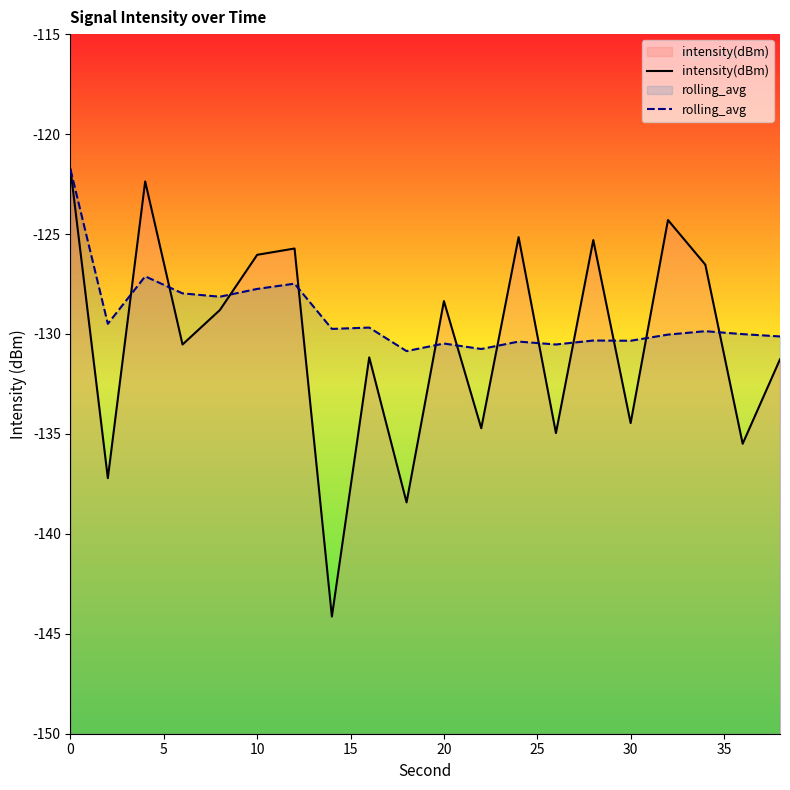

The value of rolling_avg at 20 is -130.5. True or false?

True